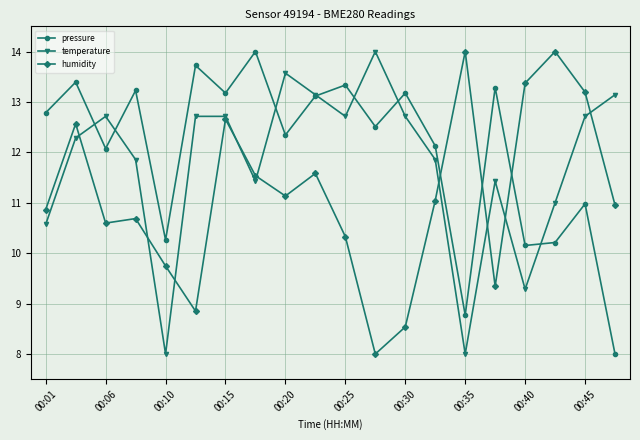

What is the greatest value displayed?

14.0